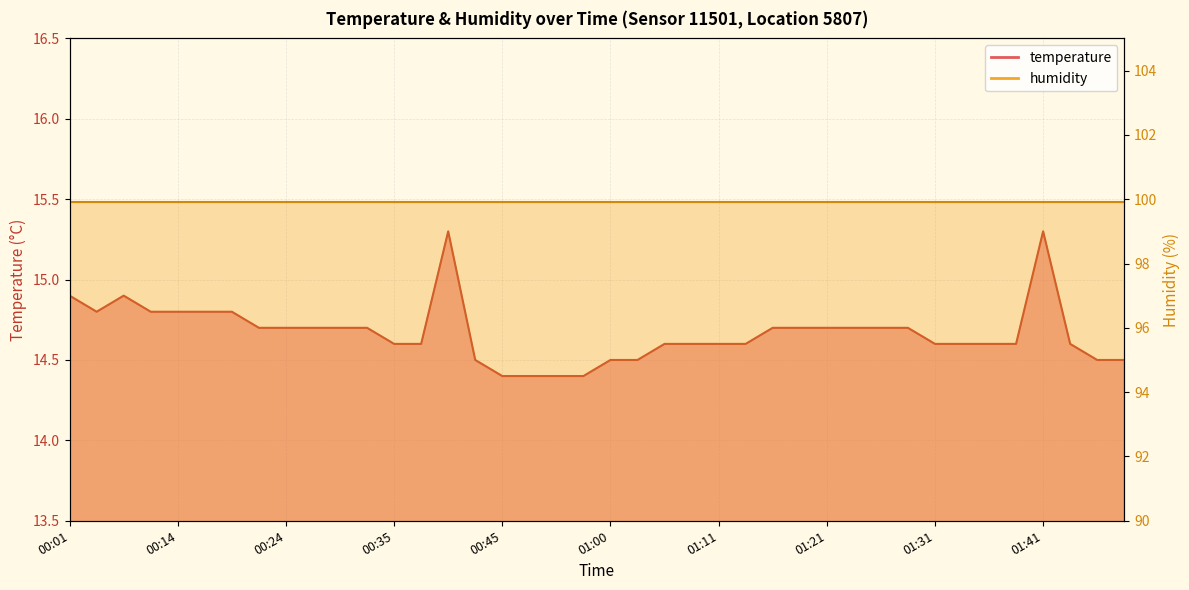

What is the difference between the values at 01:44 and 00:09?

0.2